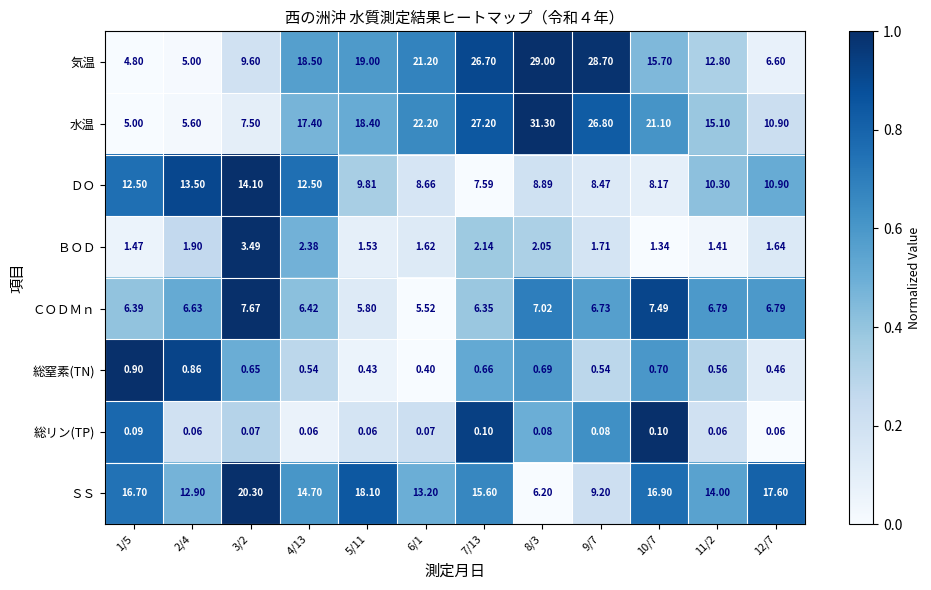

Is the value of ＳＳ at 11/2 greater than the value of ＣＯＤＭｎ at 11/2?

Yes